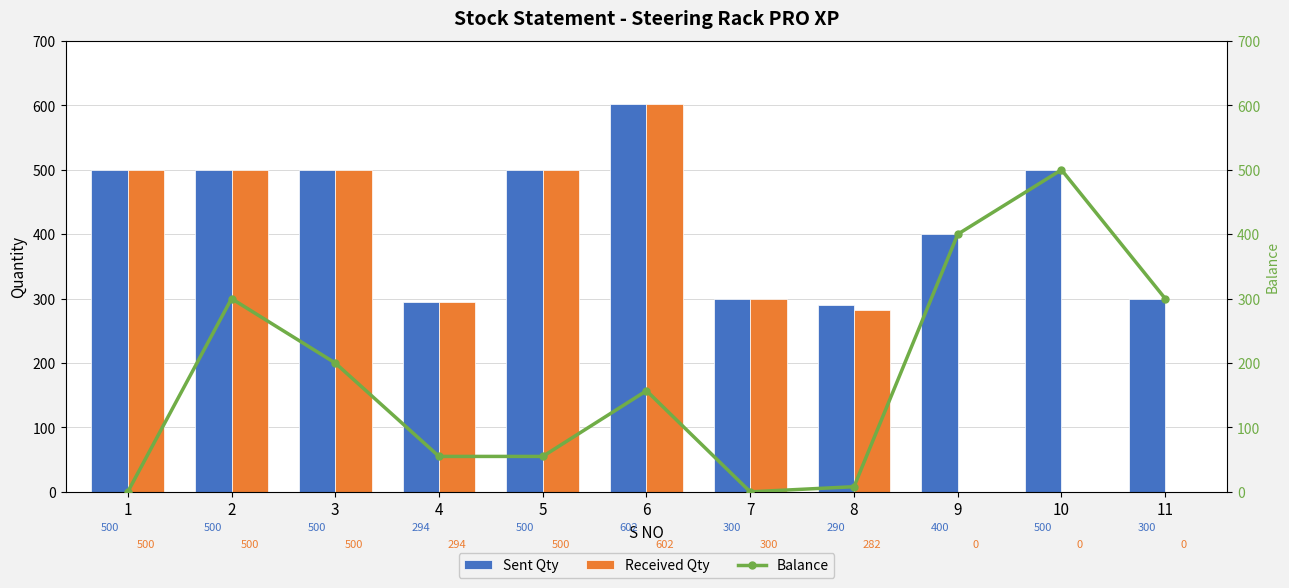

Which category has the lowest value across all series?

9